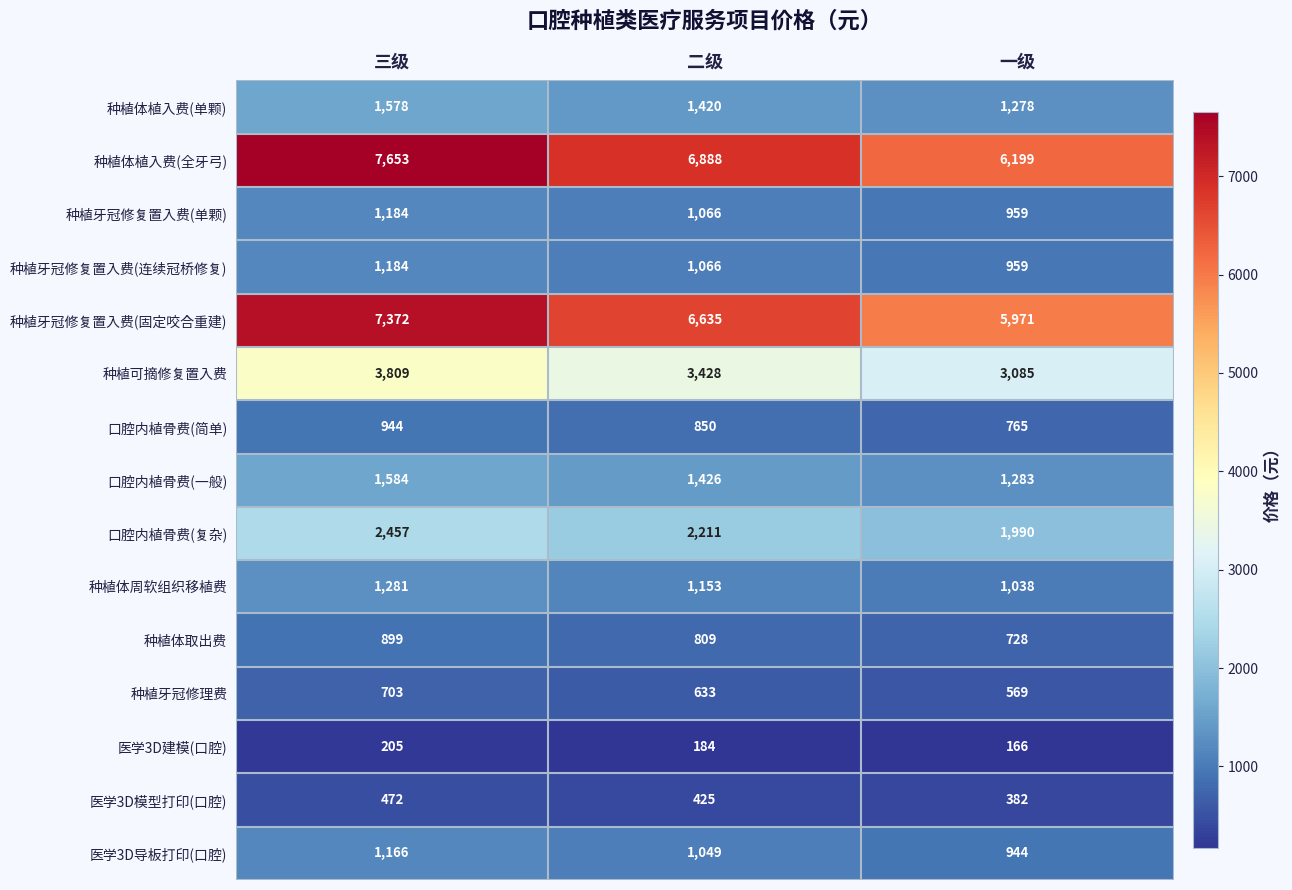

At how many categories does at least one series exceed 7304?

1